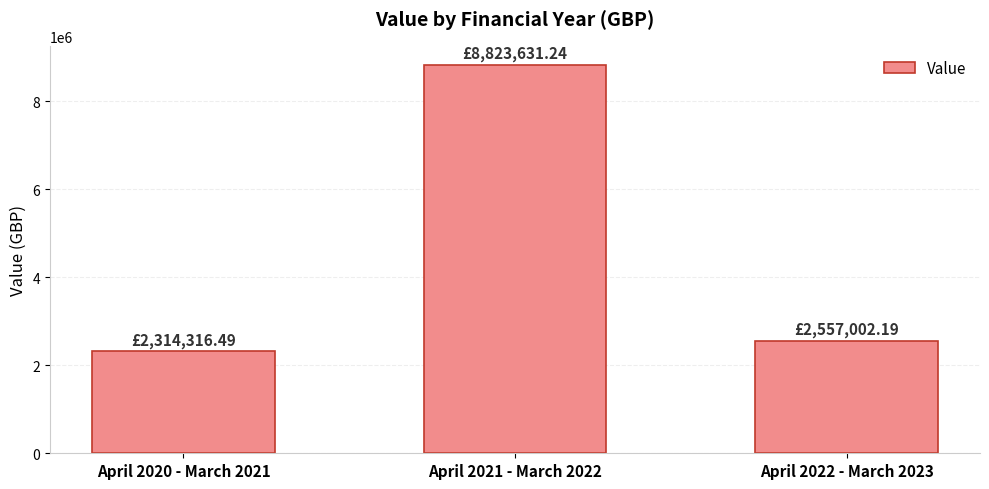

Count the number of data series in this chart.

1